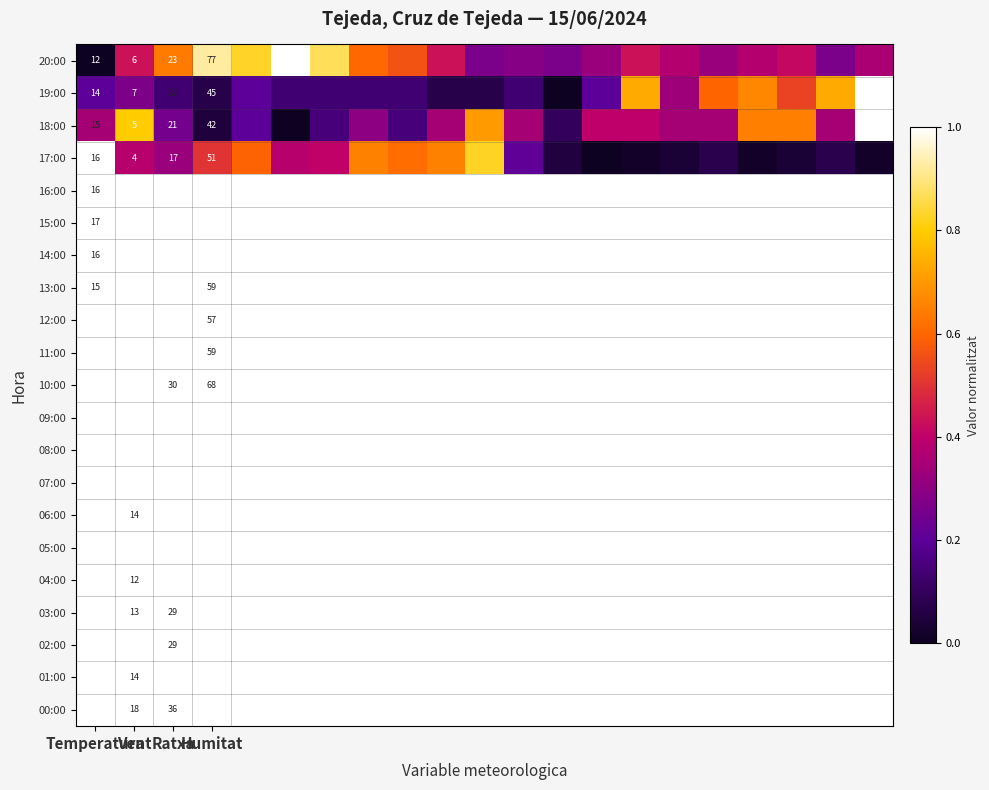

List the series in order of their peak value, highest first.

20:00, 19:00, 18:00, 17:00